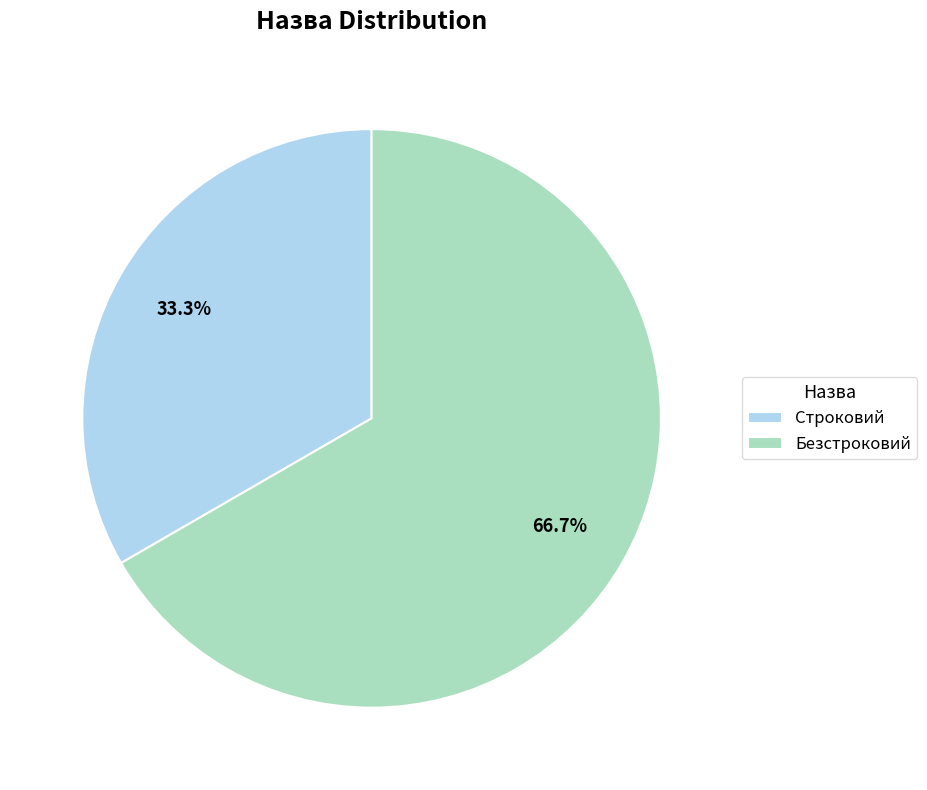

Which slice is the largest?

Безстроковий